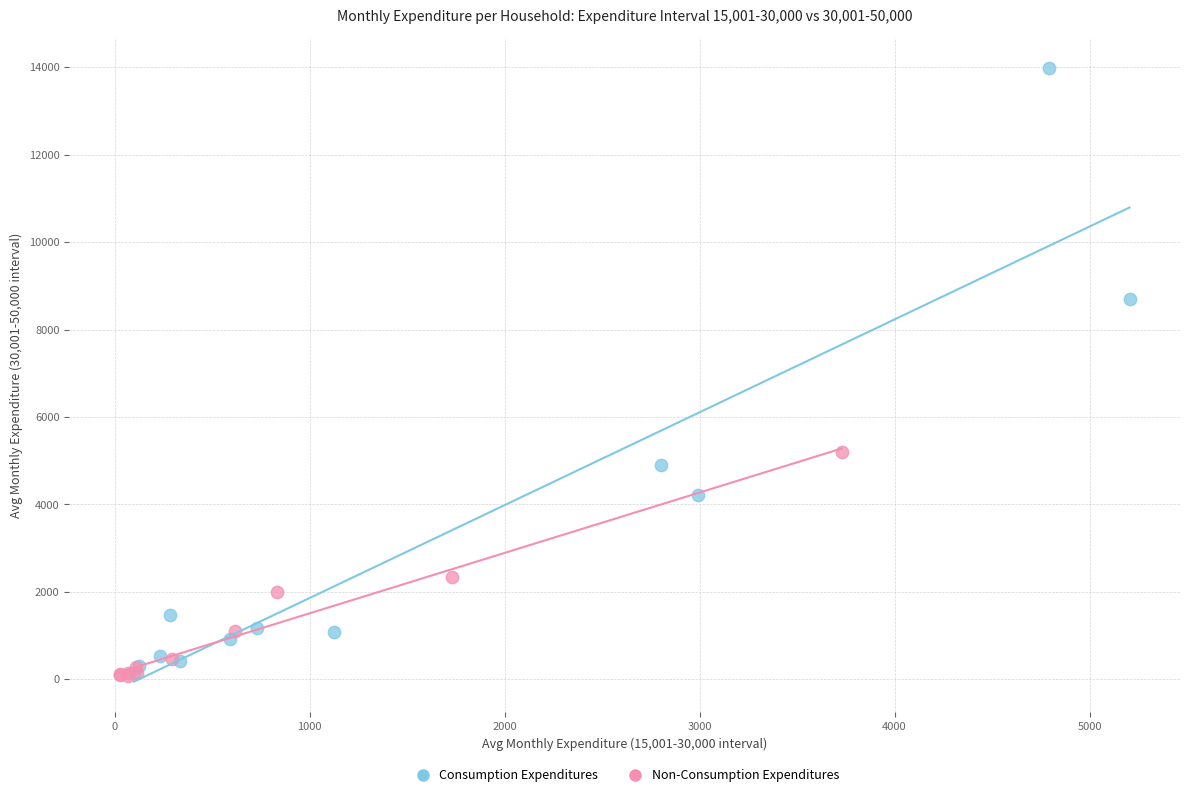

Which series reaches the maximum Y coordinate?

Consumption Expenditures